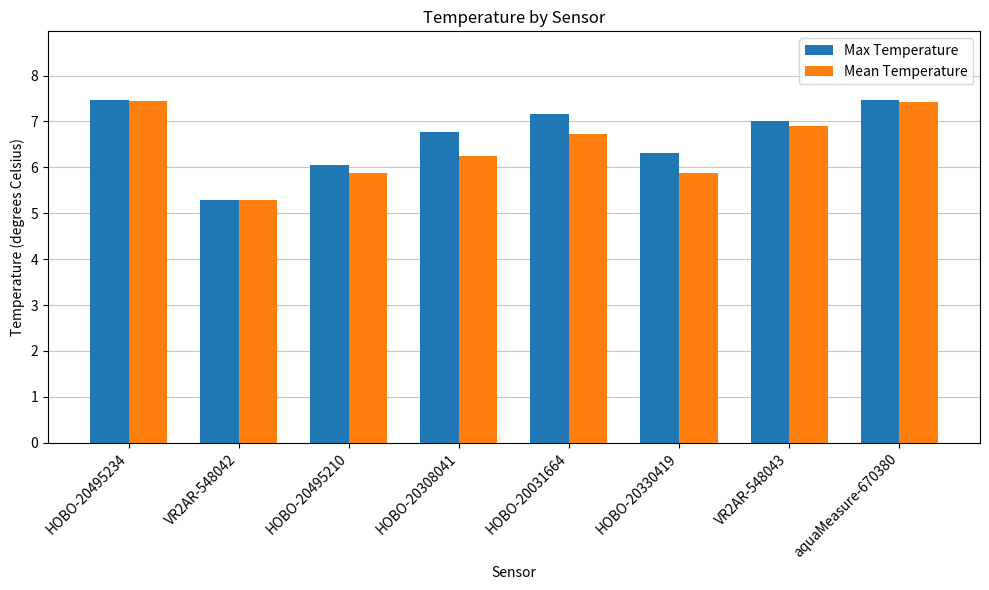

How many bars are there in each group?

2